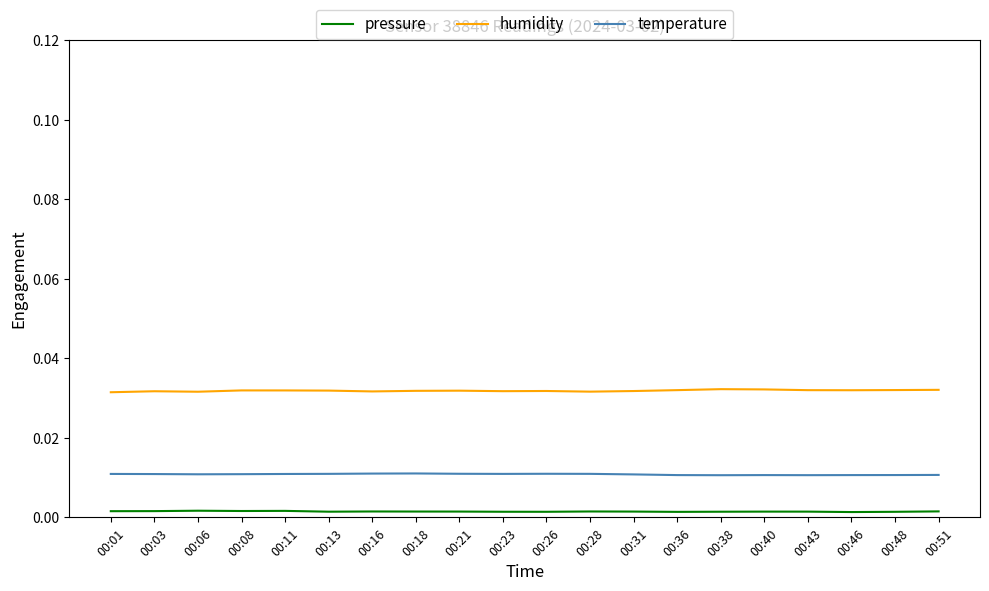

Is it true that humidity equals 0.1 at 00:03?

False